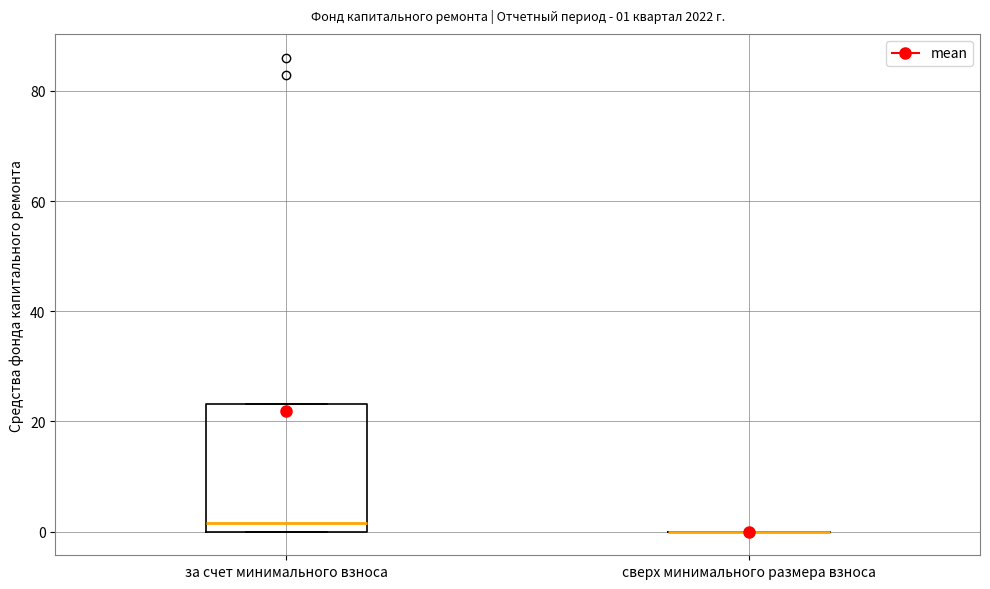

Which box is the tallest, from its lower edge to its upper edge?

за счет минимального взноса